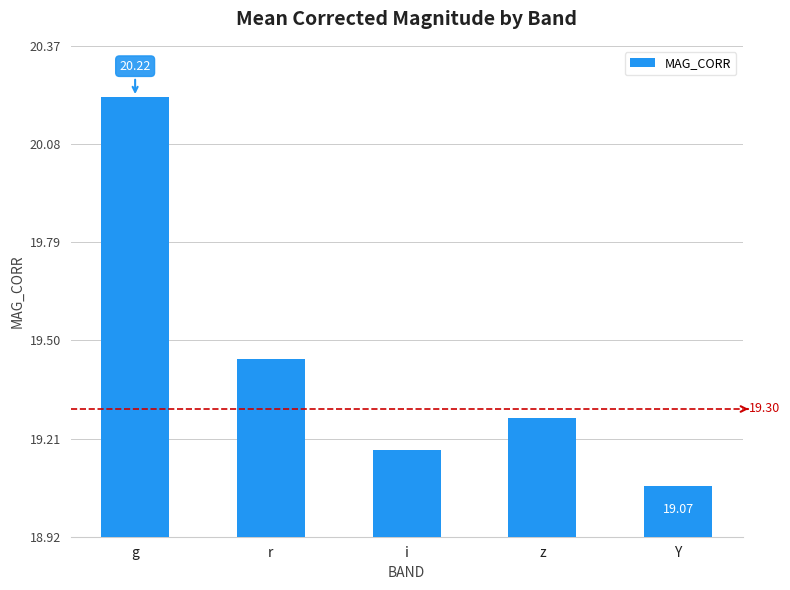

The value at r is 8.1. True or false?

False